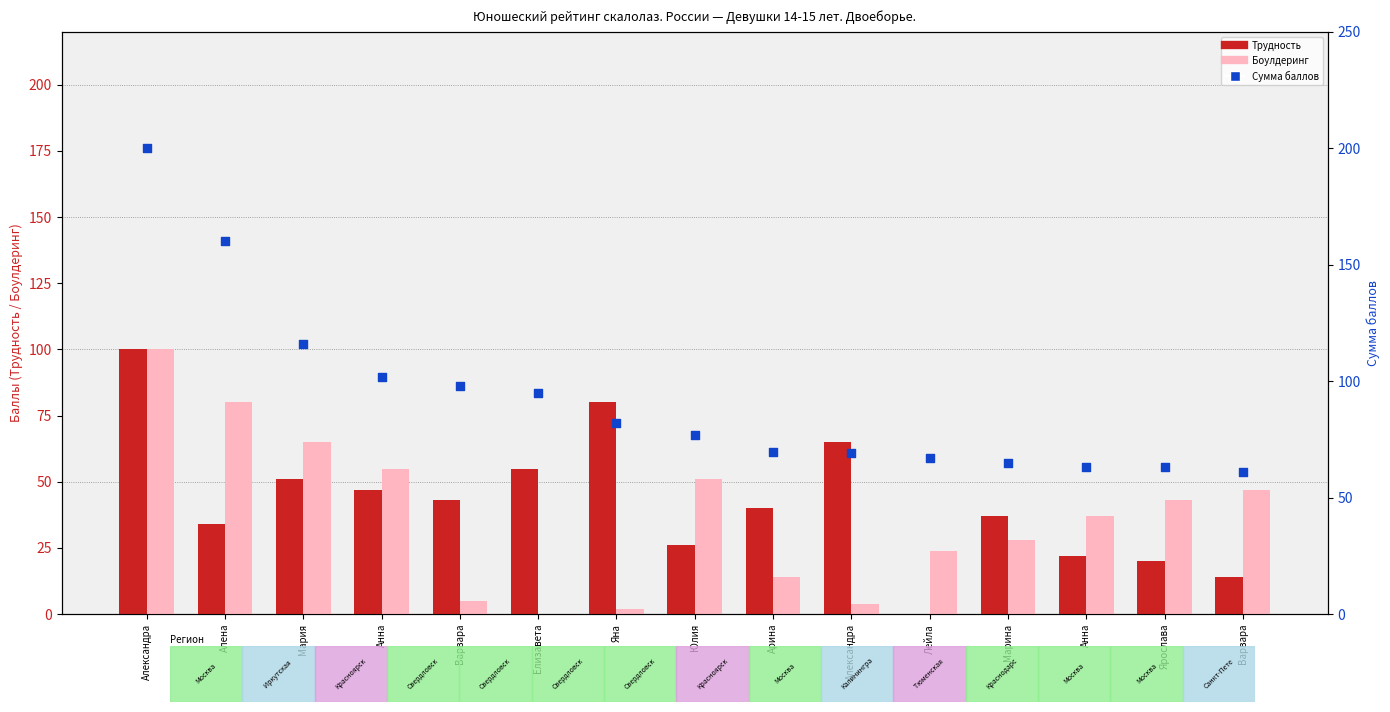

Is the value of Боулдеринг at Марина greater than the value of Трудность at Алена?

No